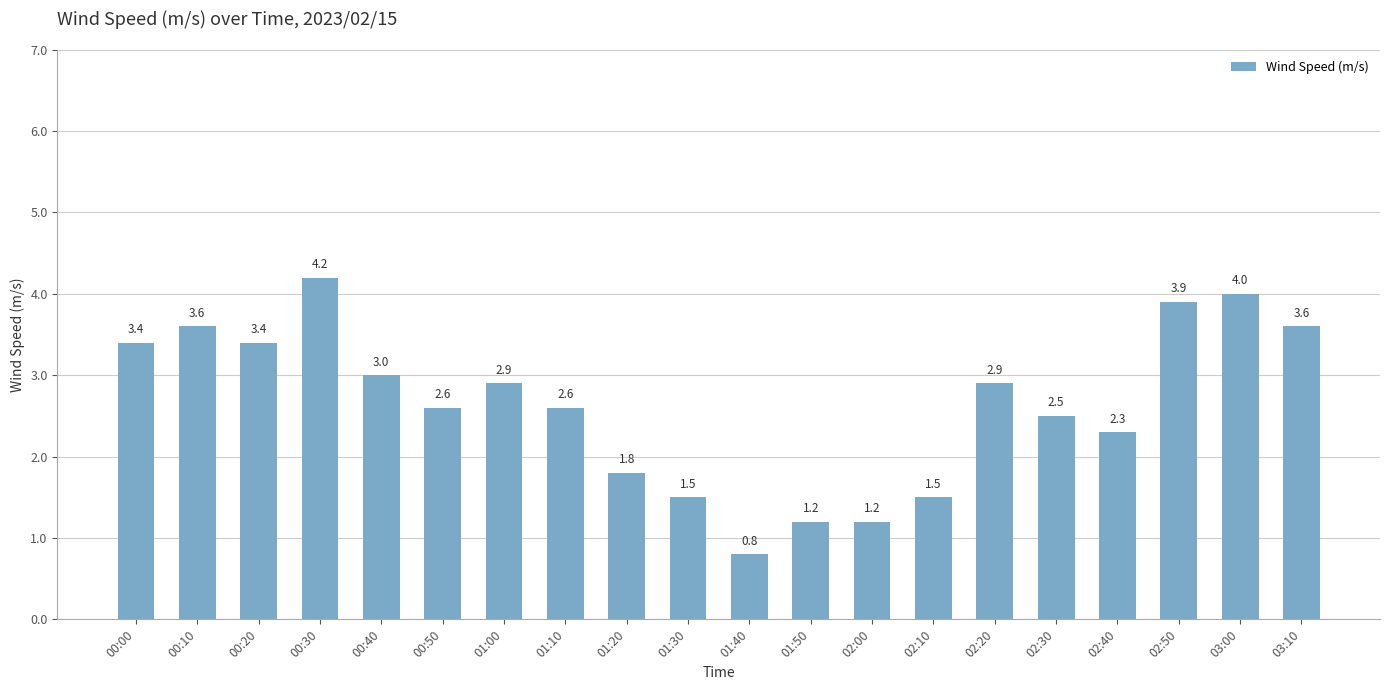

What is the smallest value displayed?

0.8